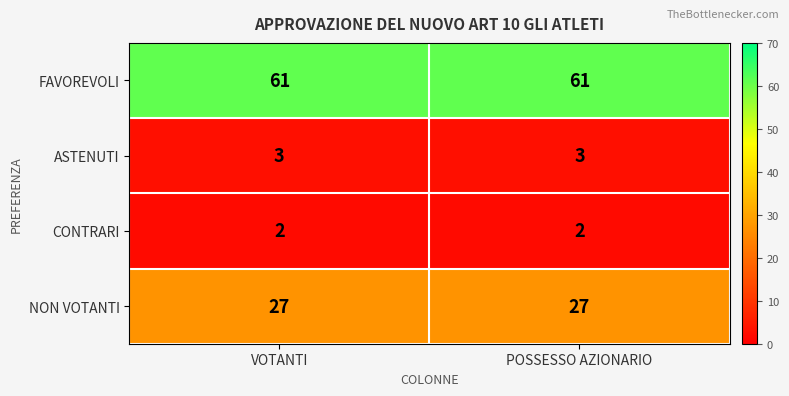

Reading left to right, transcribe all the data shown in this chart.

FAVOREVOLI: VOTANTI=61	POSSESSO AZIONARIO=61
ASTENUTI: VOTANTI=3	POSSESSO AZIONARIO=3
CONTRARI: VOTANTI=2	POSSESSO AZIONARIO=2
NON VOTANTI: VOTANTI=27	POSSESSO AZIONARIO=27